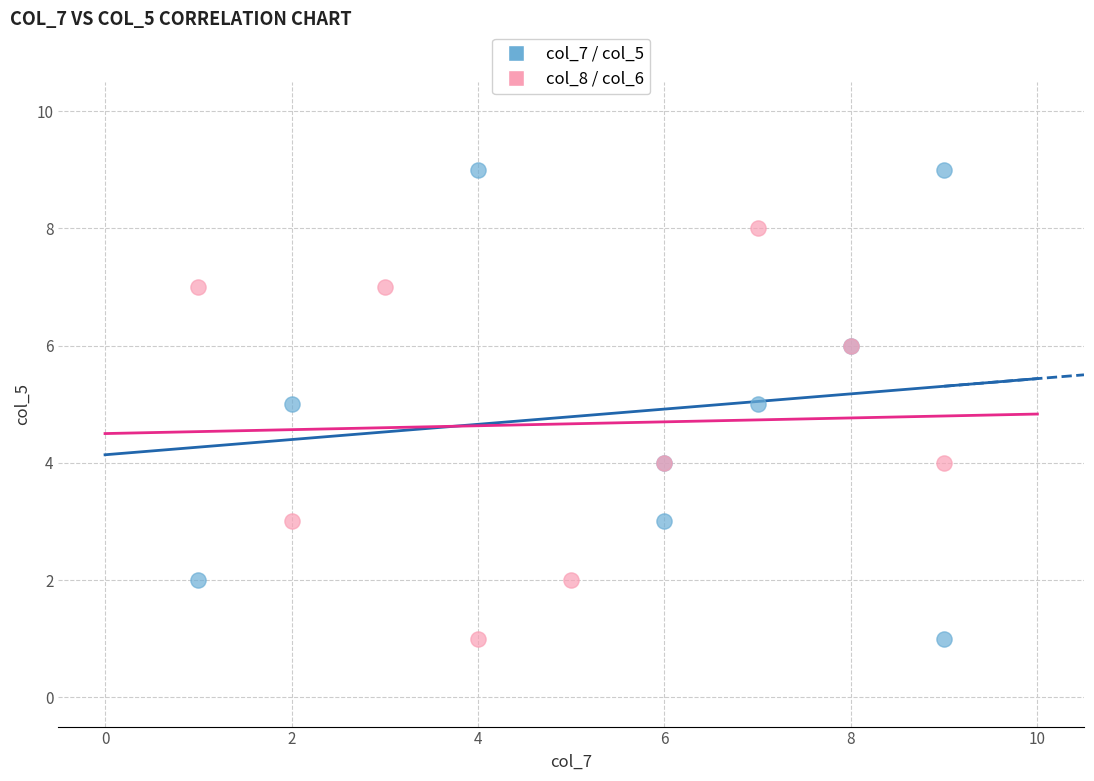

Which series reaches the maximum Y coordinate?

col_7 / col_5